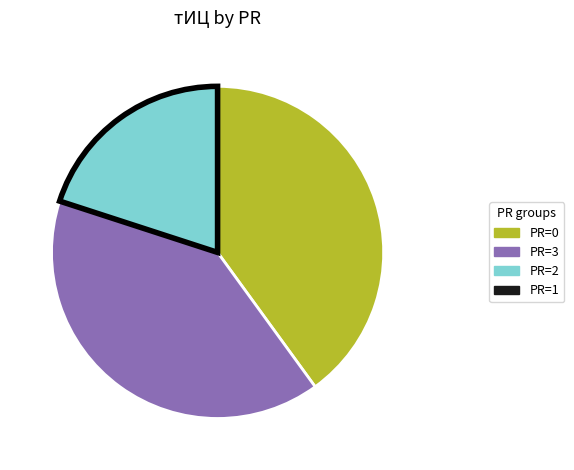

Is there any slice that represents more than half of the pie?

No